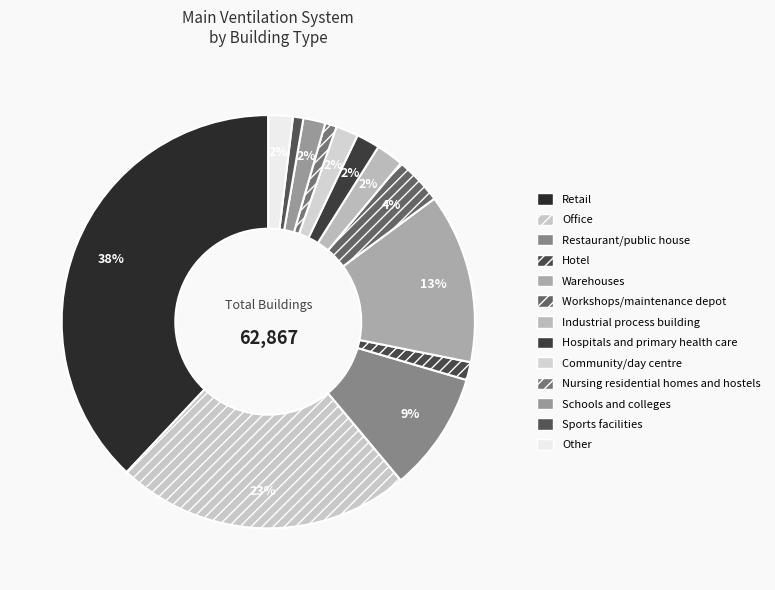

Is it true that Office is 23% of the pie?

True